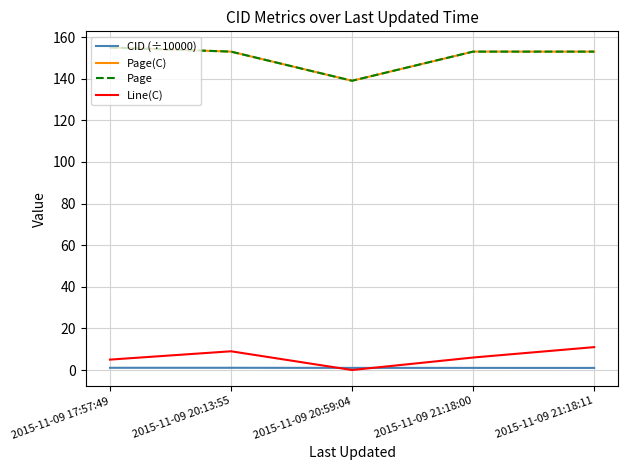

What position from the left is 2015-11-09 17:57:49?

1